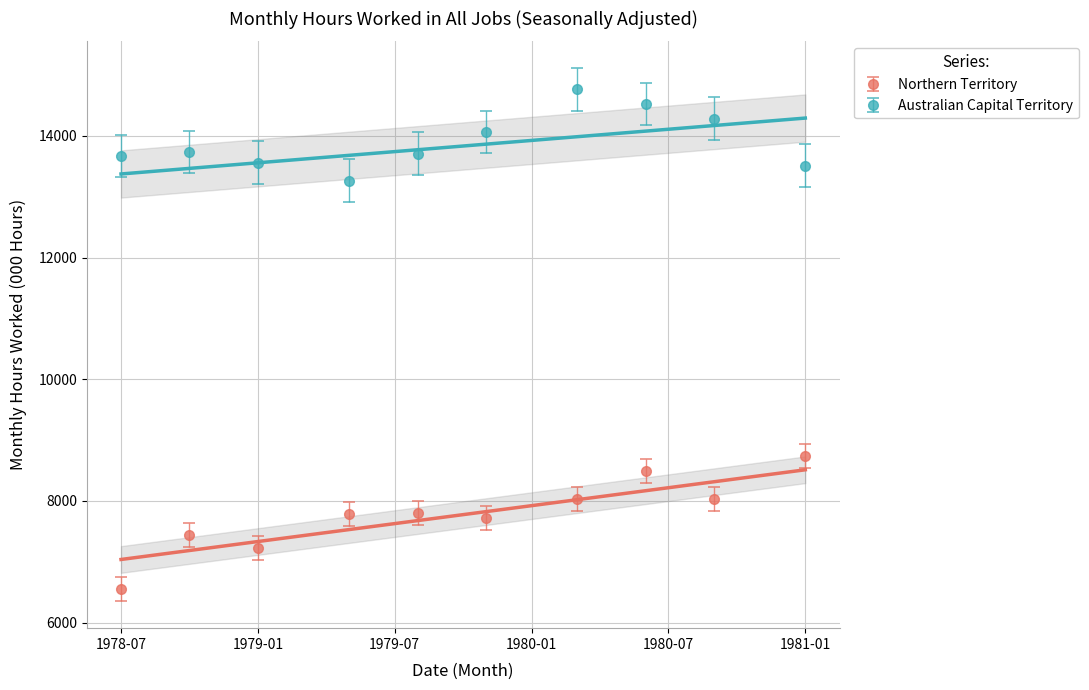

Rank the series by their maximum value, from highest to lowest.

Australian Capital Territory, Northern Territory